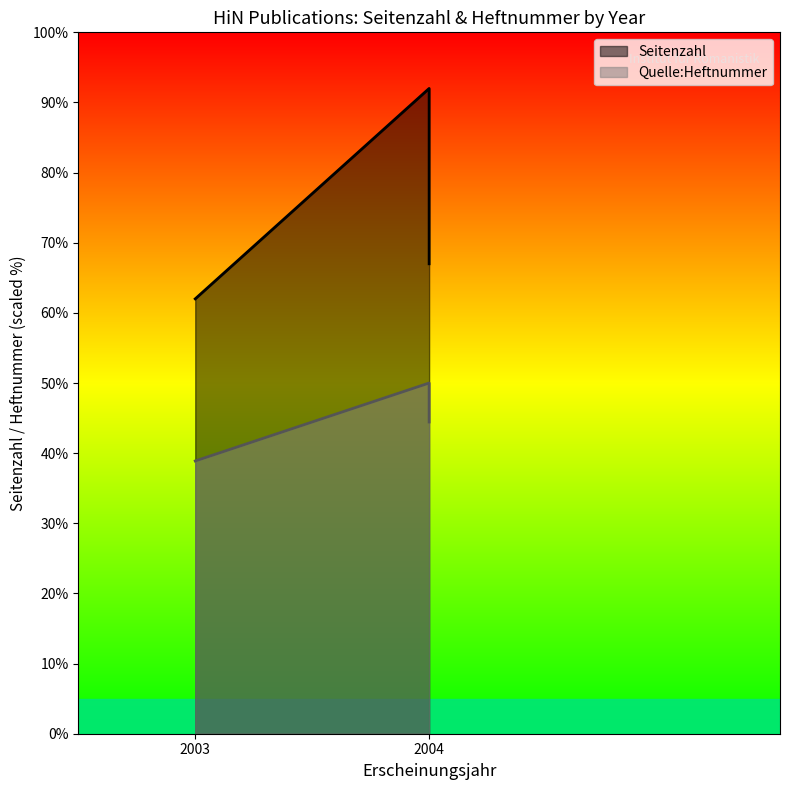

Which series has the largest total across all categories?

Seitenzahl